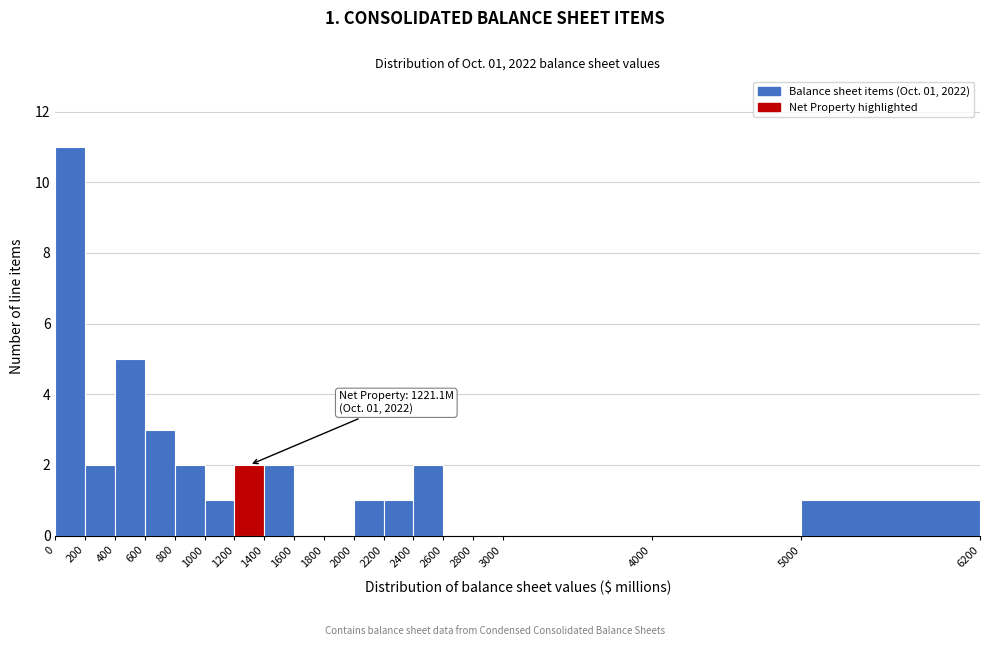

Over which range of the x-axis is the bar tallest?

0 to 200